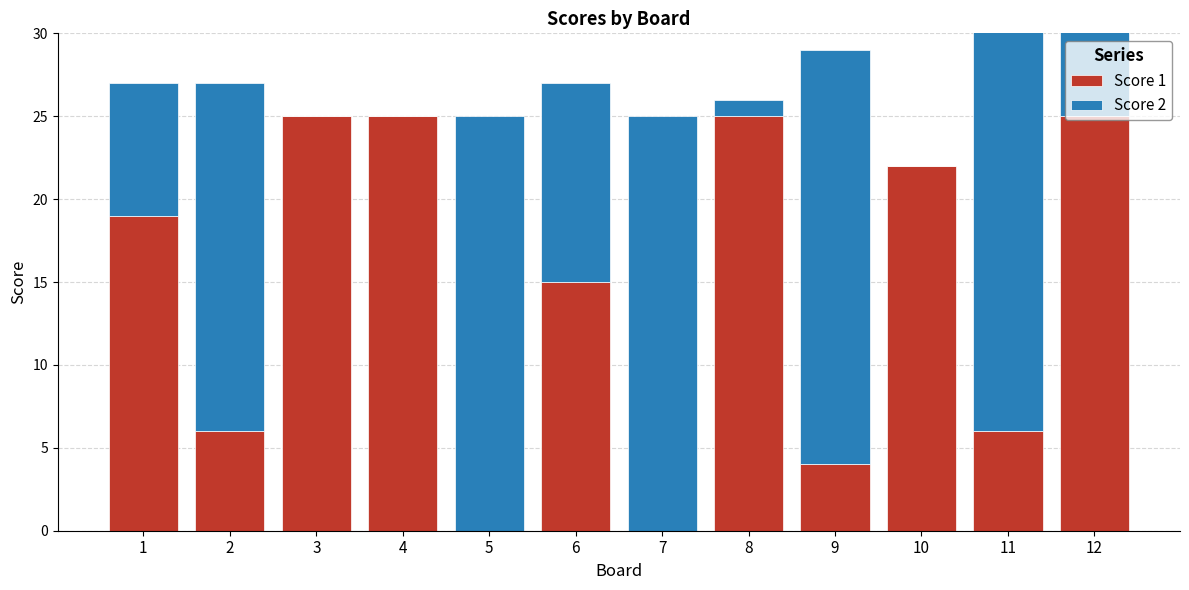

Between 6 and 8, which series saw the biggest shift?

Score 2